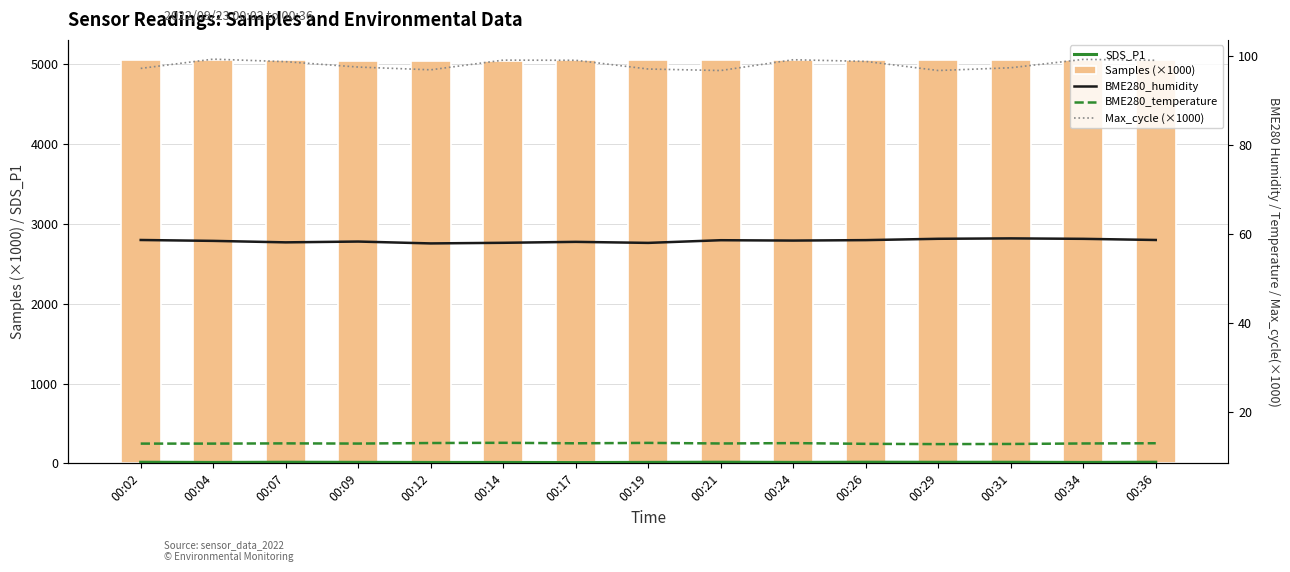

What is the maximum value shown in the chart?

5054.8